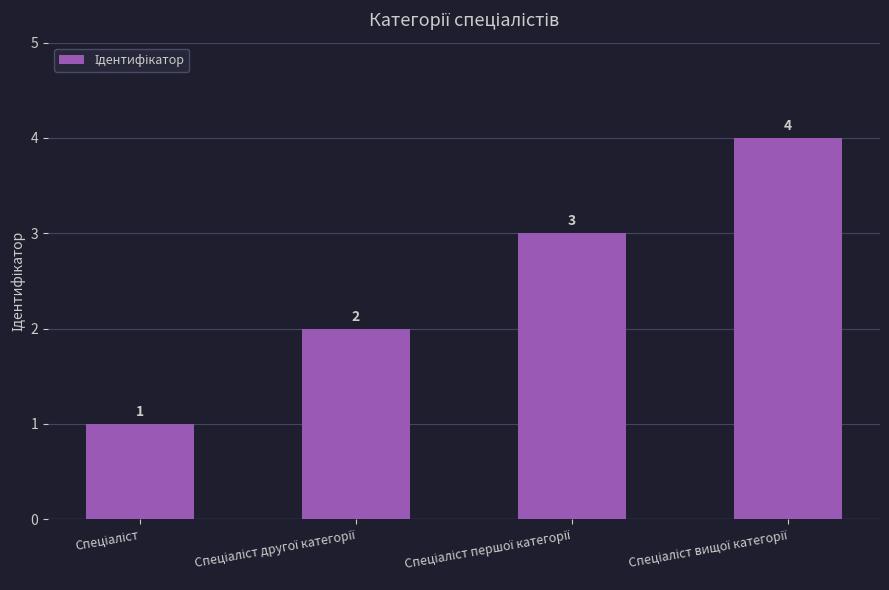

Does the chart contain stacked bars?

No